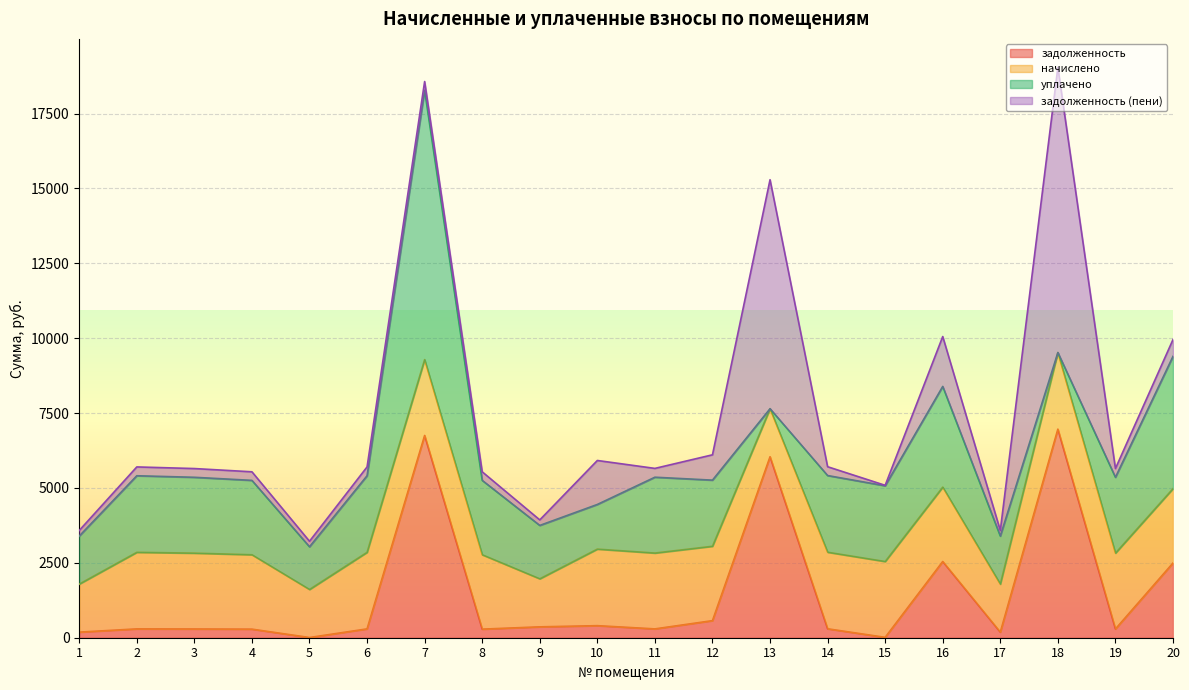

What is the average value of the начислено series?

2293.9